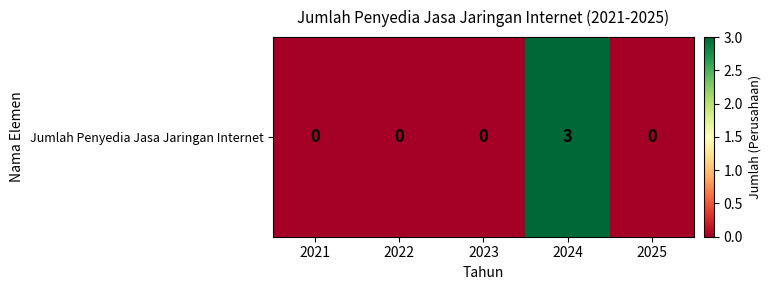

How many values are above zero?

1